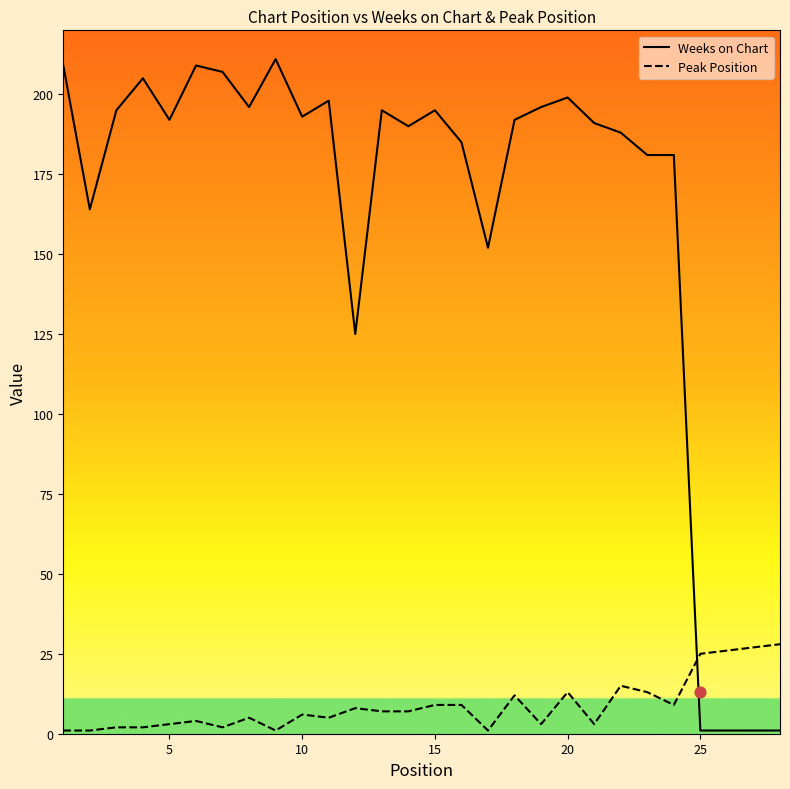

Which series ends up on top after the final intersection of Weeks on Chart and Peak Position?

Peak Position